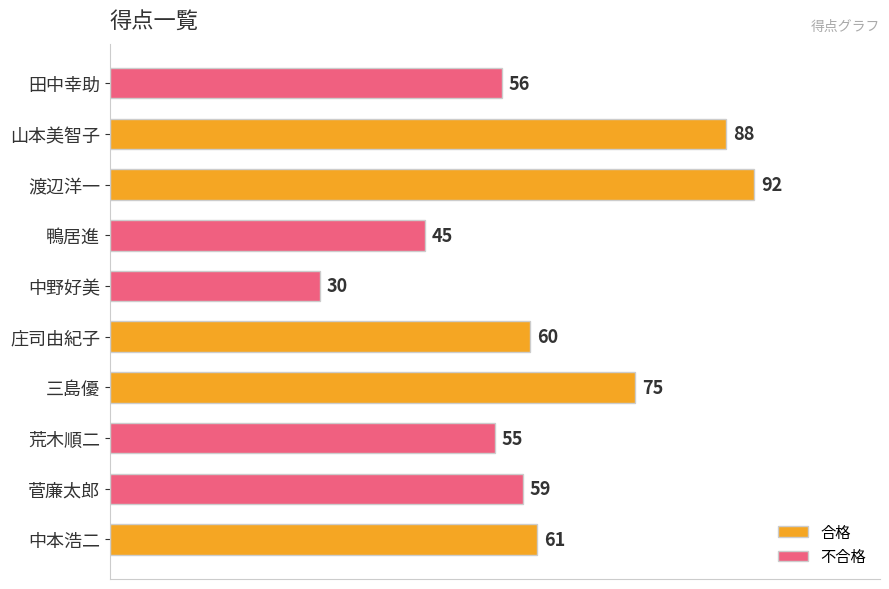

What position from the bottom is 三島優?

4